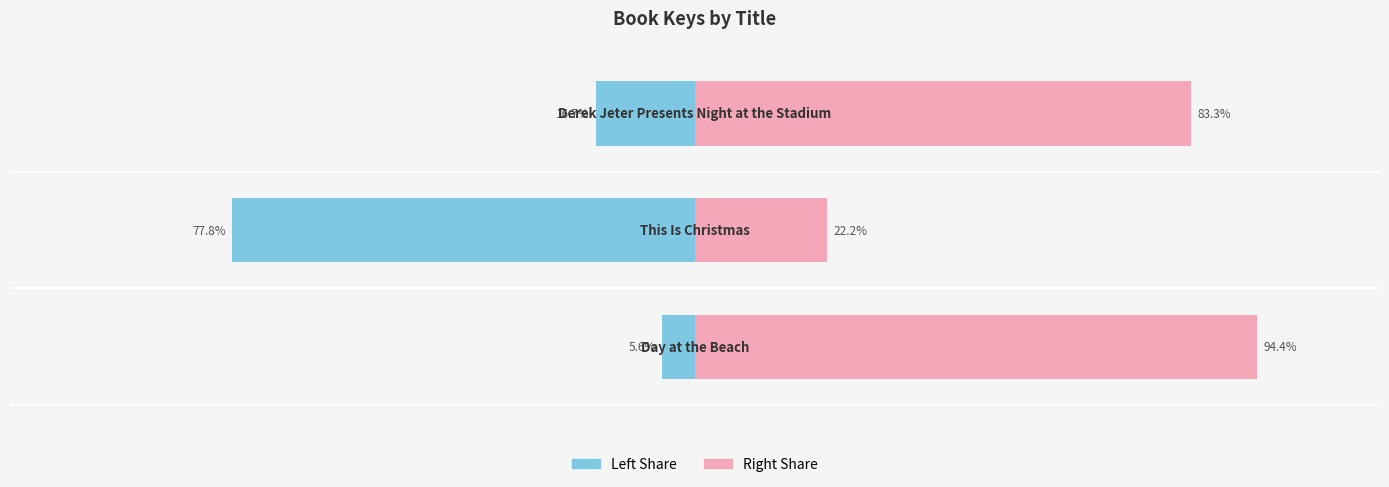

Between 2 and 1, which is larger?

2